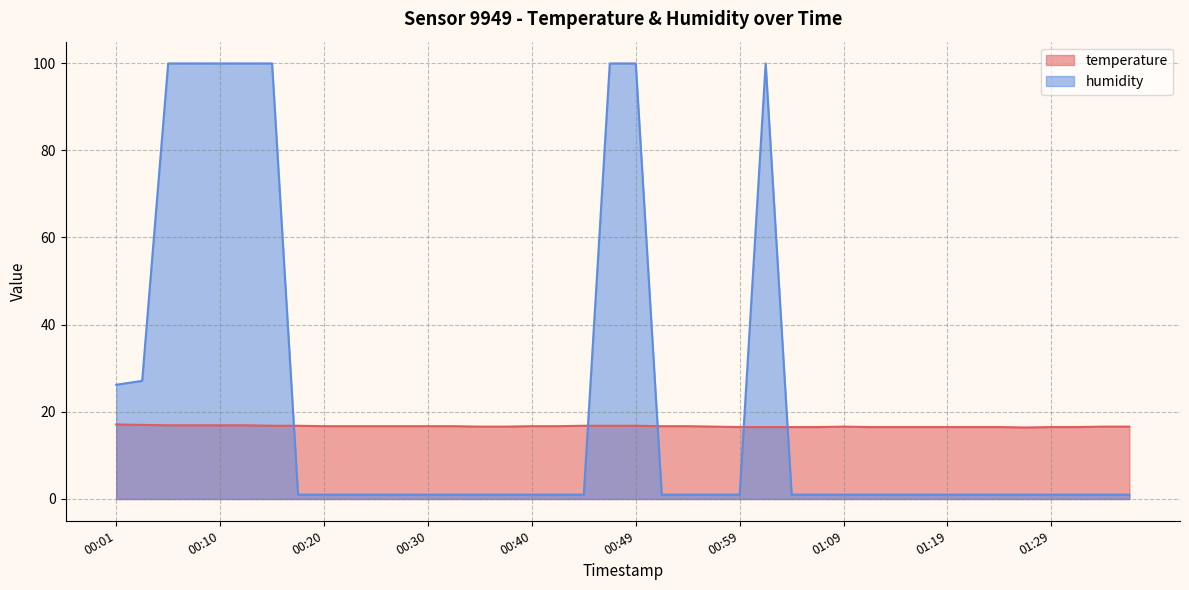

Is the value of humidity at 01:04 greater than the value of temperature at 00:40?

No